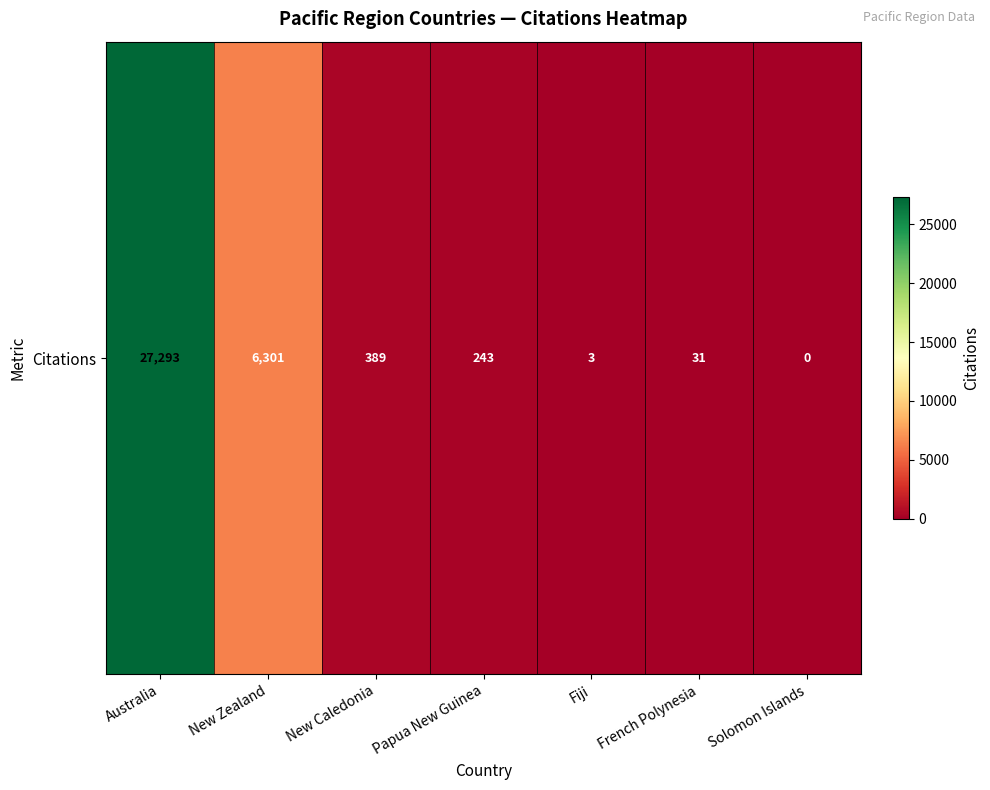

What is the difference between the values at Papua New Guinea and New Zealand?

6058